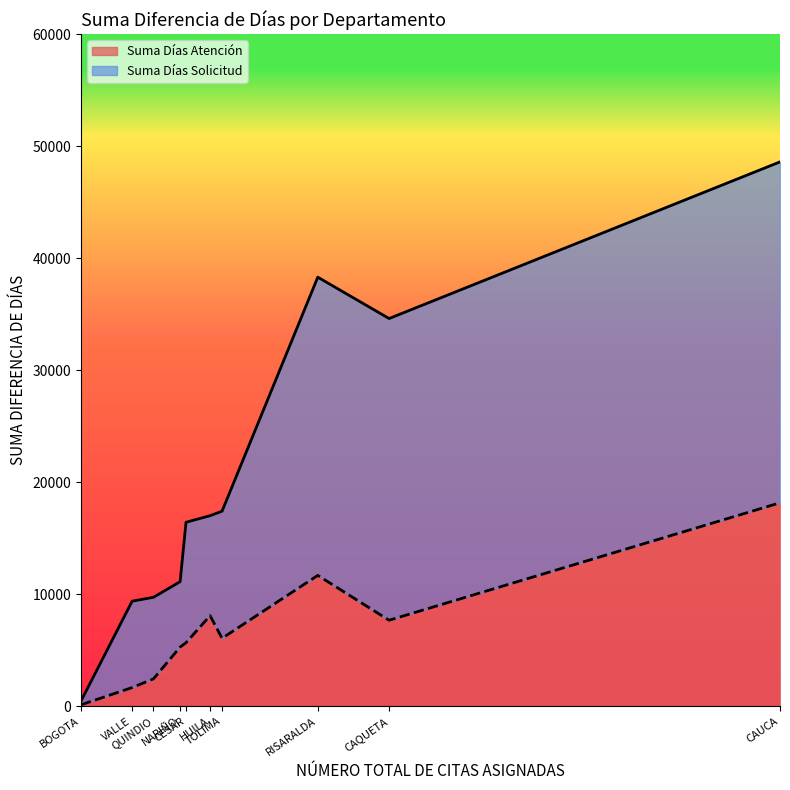

How many values in the Suma Días Solicitud series exceed 17016?

4